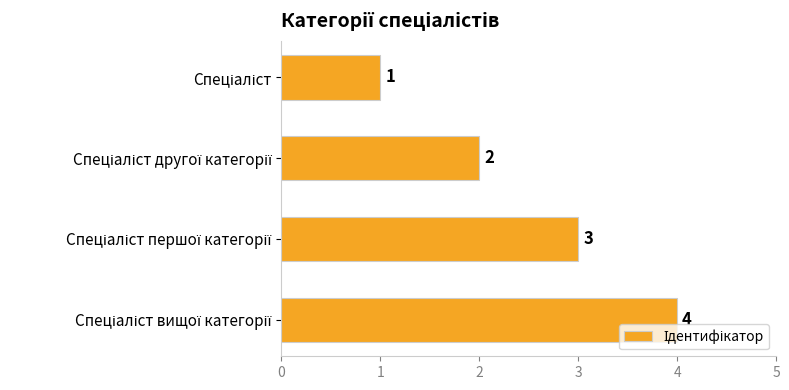

How many values are between 2 and 4?

3